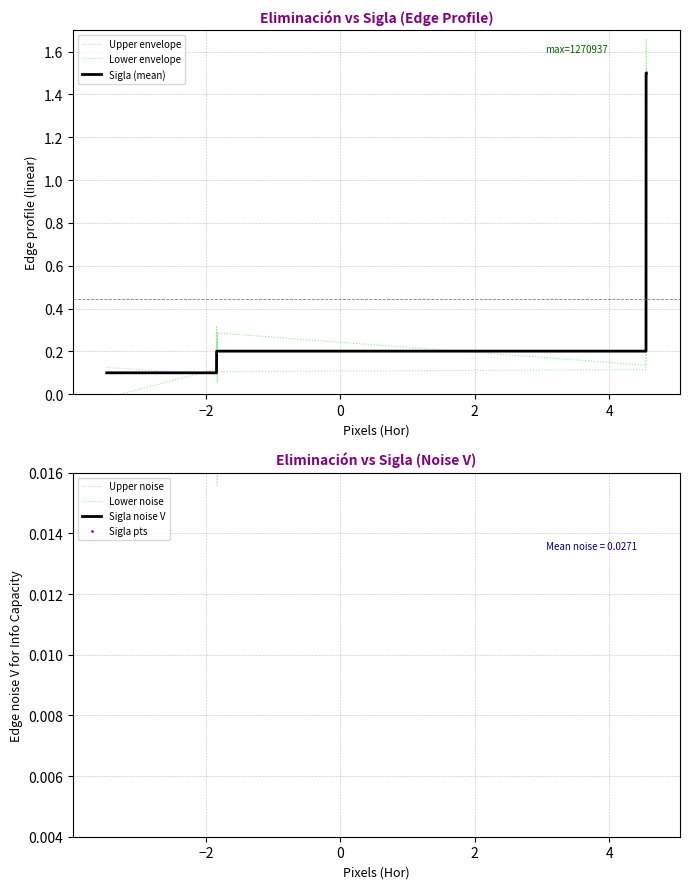

True or false: the data has more than 0 interior local peaks.

False